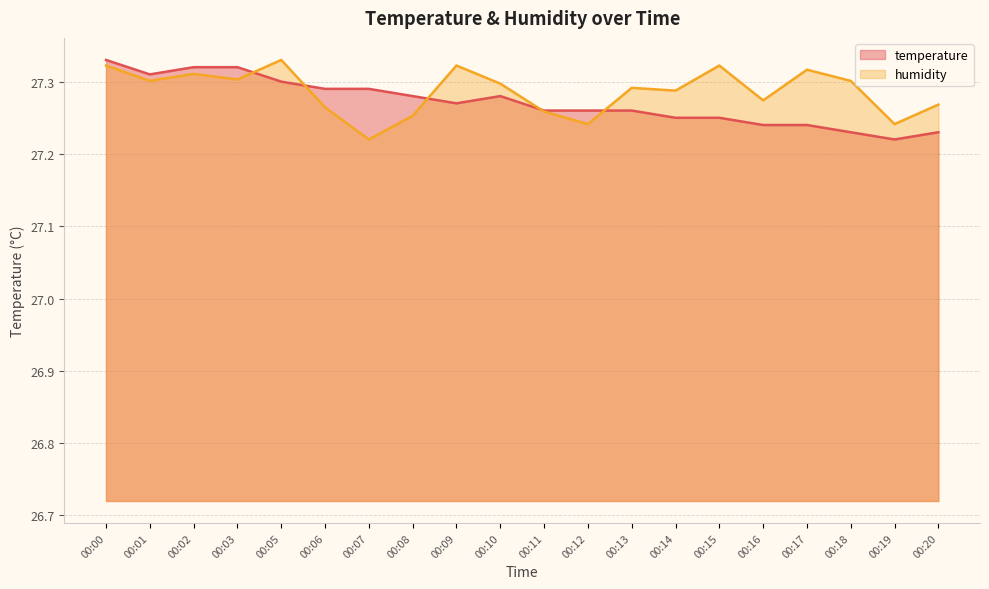

Reading left to right, transcribe all the data shown in this chart.

temperature: 27.3	27.3	27.3	27.3	27.3	27.3	27.3	27.3	27.3	27.3	27.3	27.3	27.3	27.2	27.2	27.2	27.2	27.2	27.2	27.2
humidity: 27.3	27.3	27.3	27.3	27.3	27.3	27.2	27.3	27.3	27.3	27.3	27.2	27.3	27.3	27.3	27.3	27.3	27.3	27.2	27.3